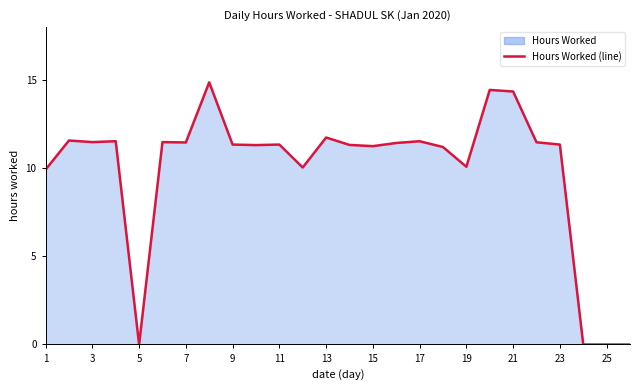

What is the maximum value shown in the chart?

14.9